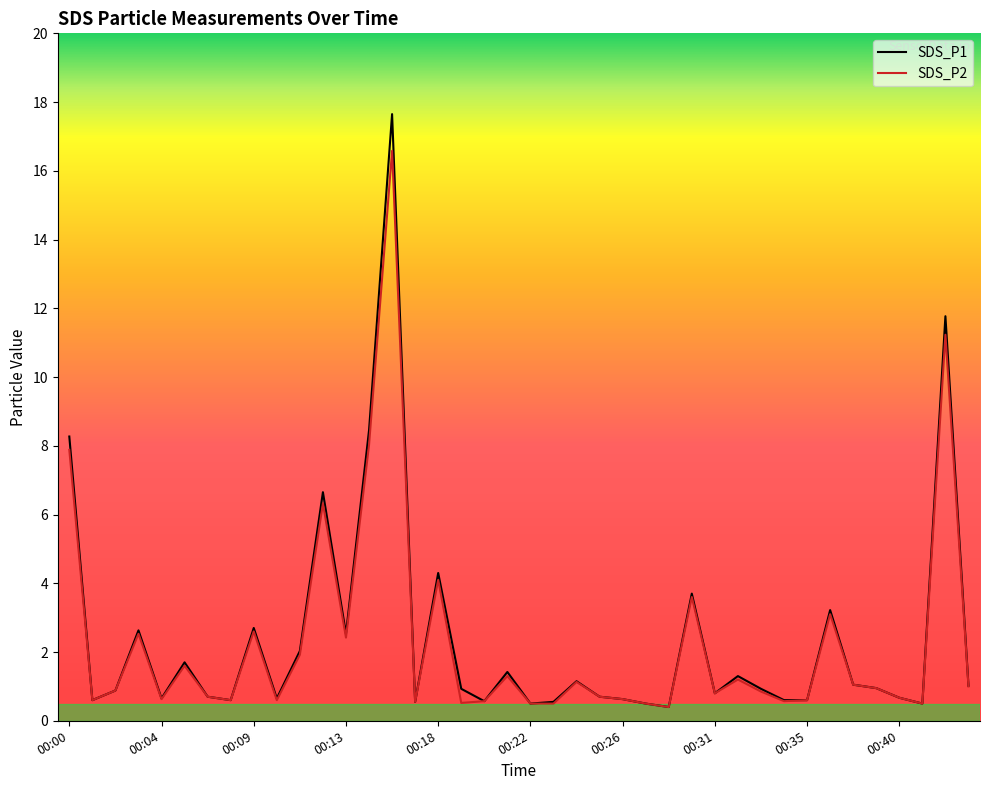

What is the minimum value for SDS_P1?

0.4